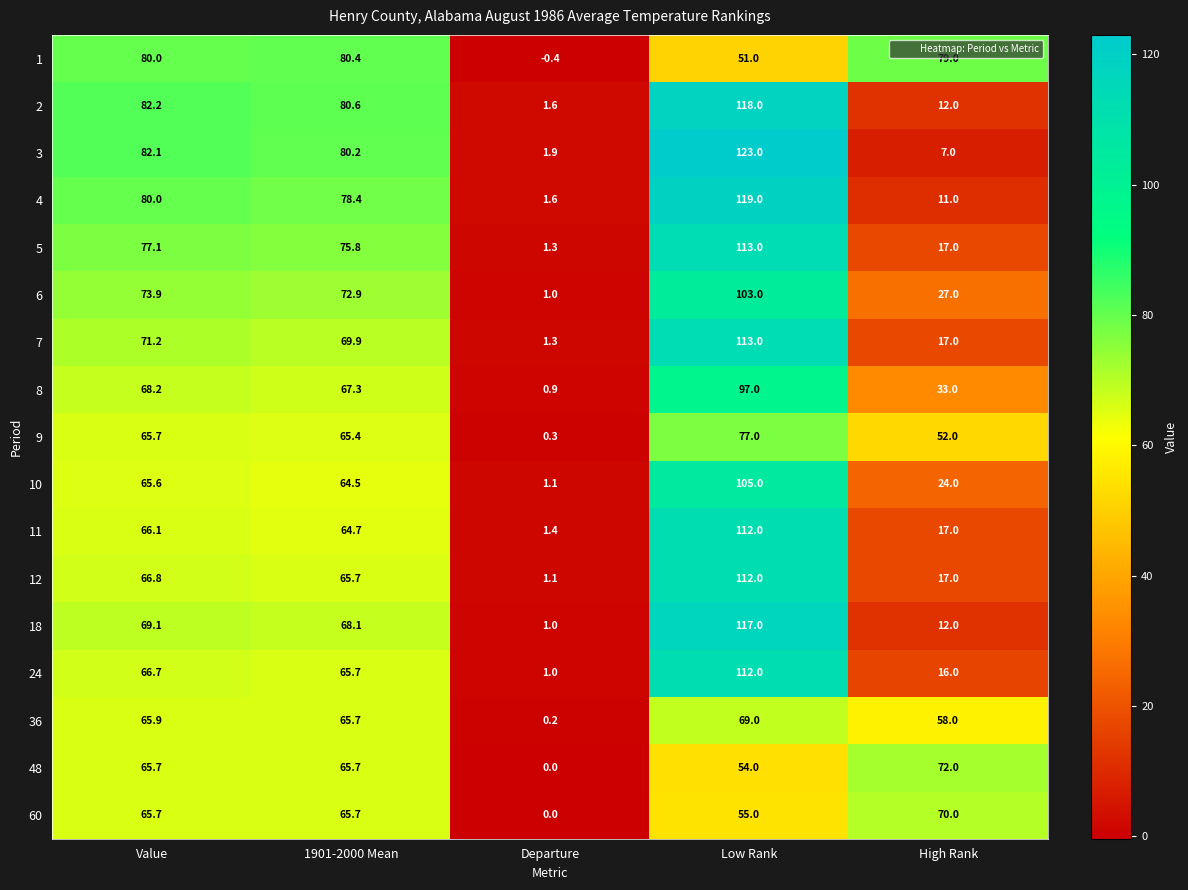

What is the smallest value displayed?

-0.4